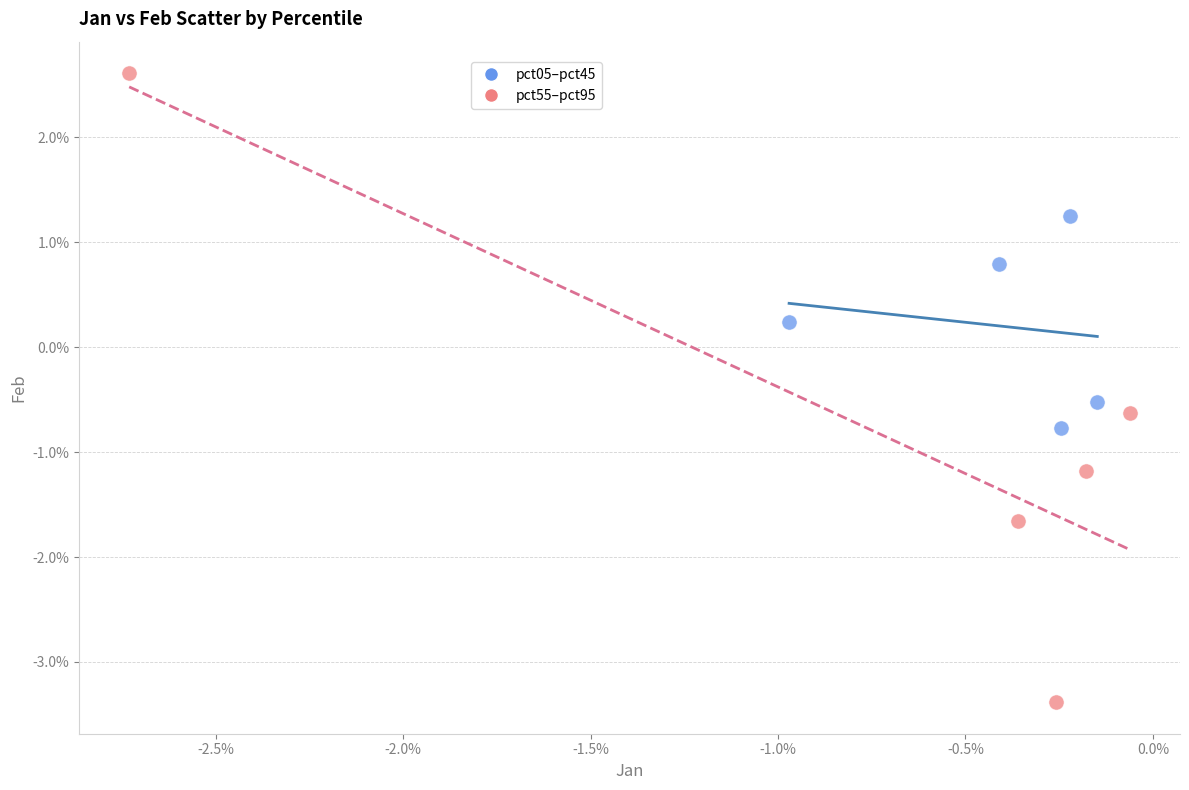

Which series reaches the maximum Y coordinate?

pct55–pct95